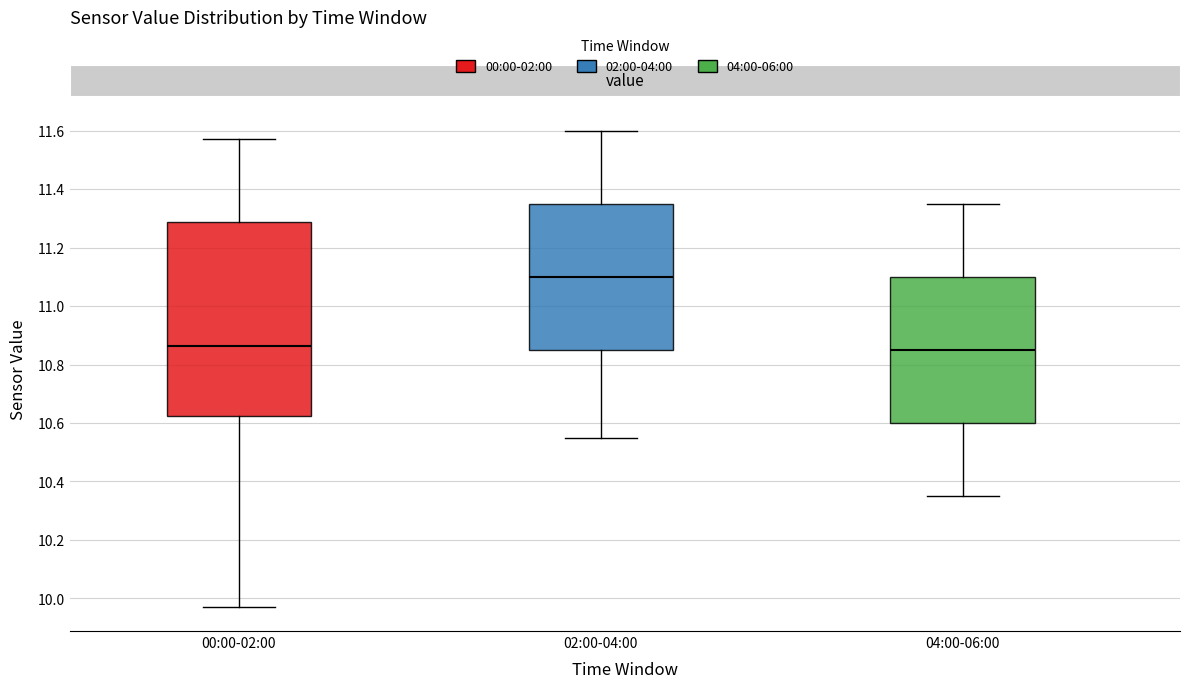

Comparing the boxes themselves (not the whiskers), which one is the tallest?

00:00-02:00